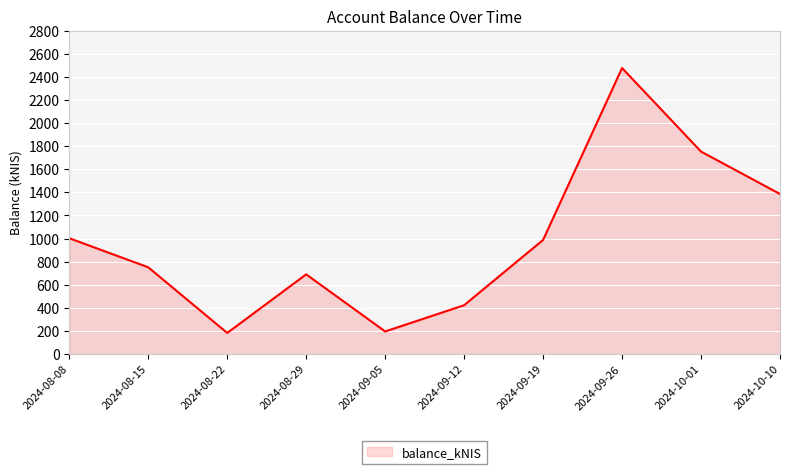

Is it true that the value at 2024-09-05 is 194.9?

True